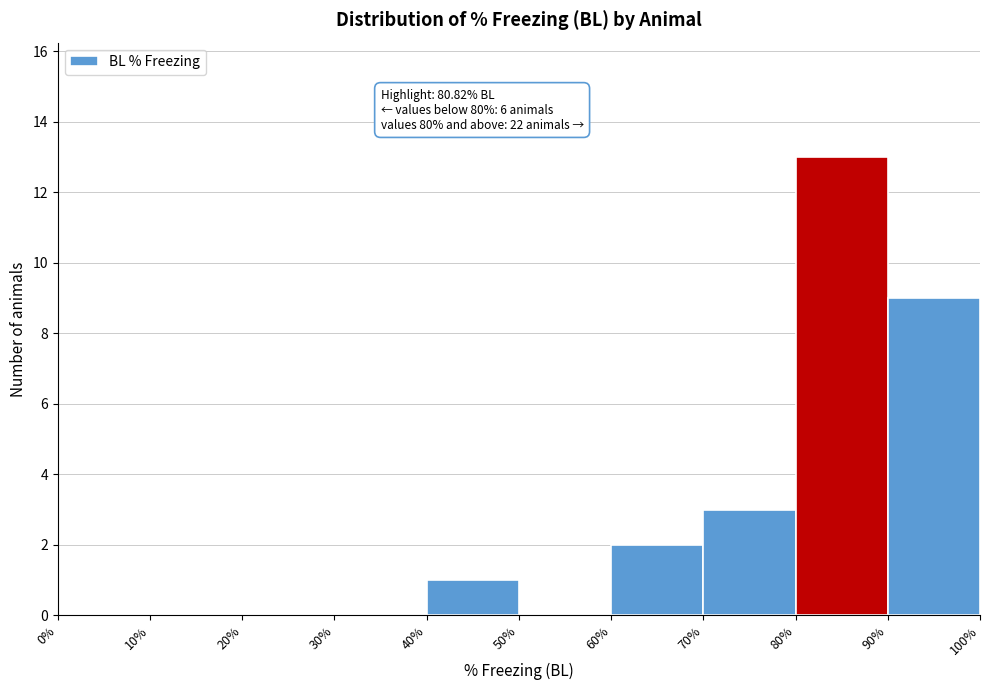

Which range on the x-axis has the tallest bar?

80% to 90%